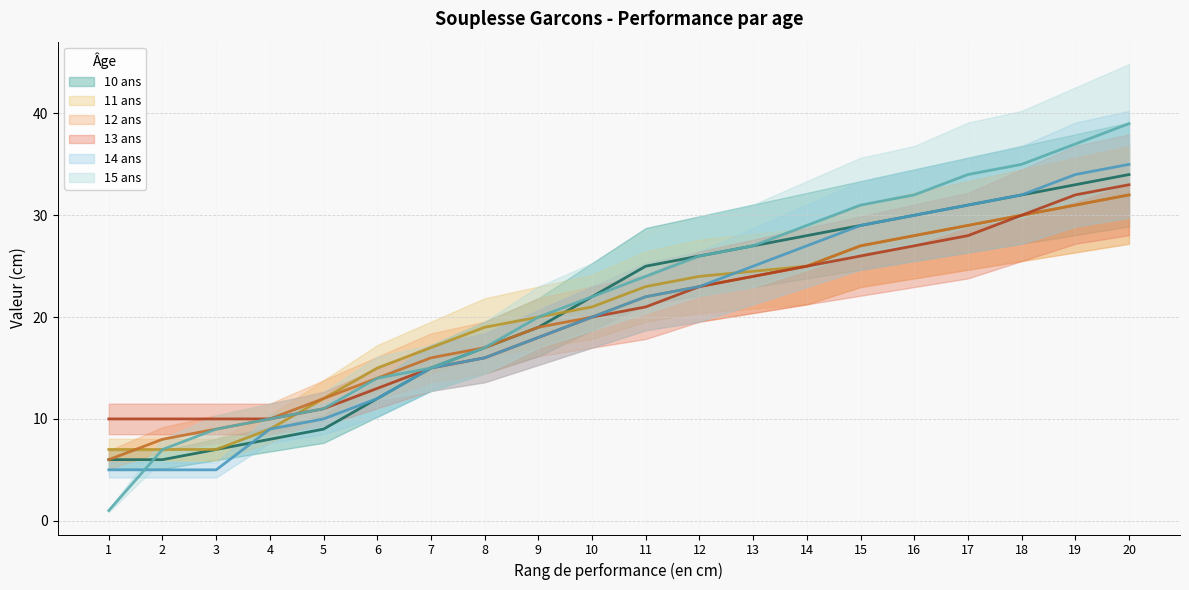

Is it true that 15 ans equals 7 at 2?

True